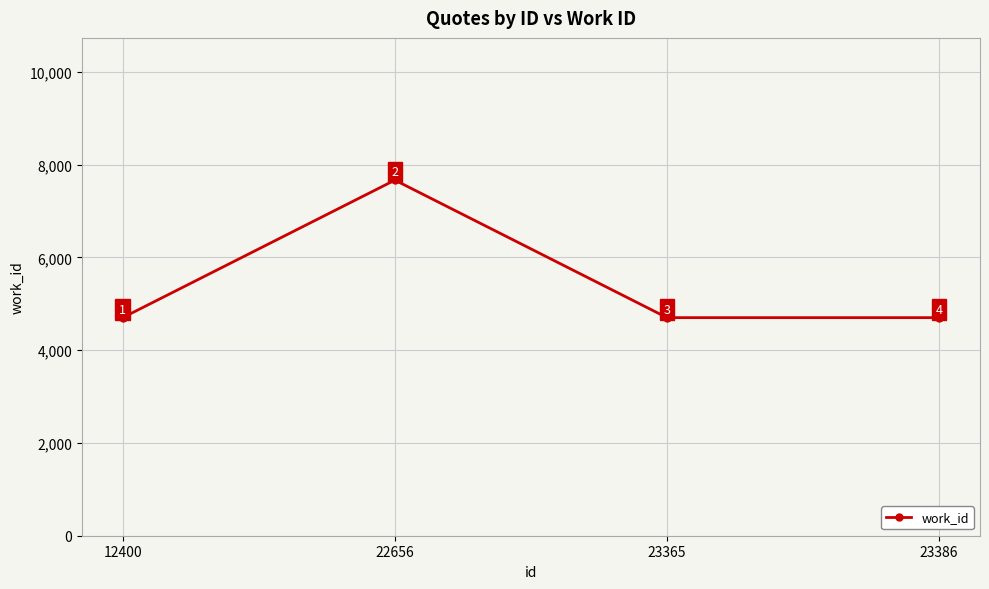

What is the average value?

5443